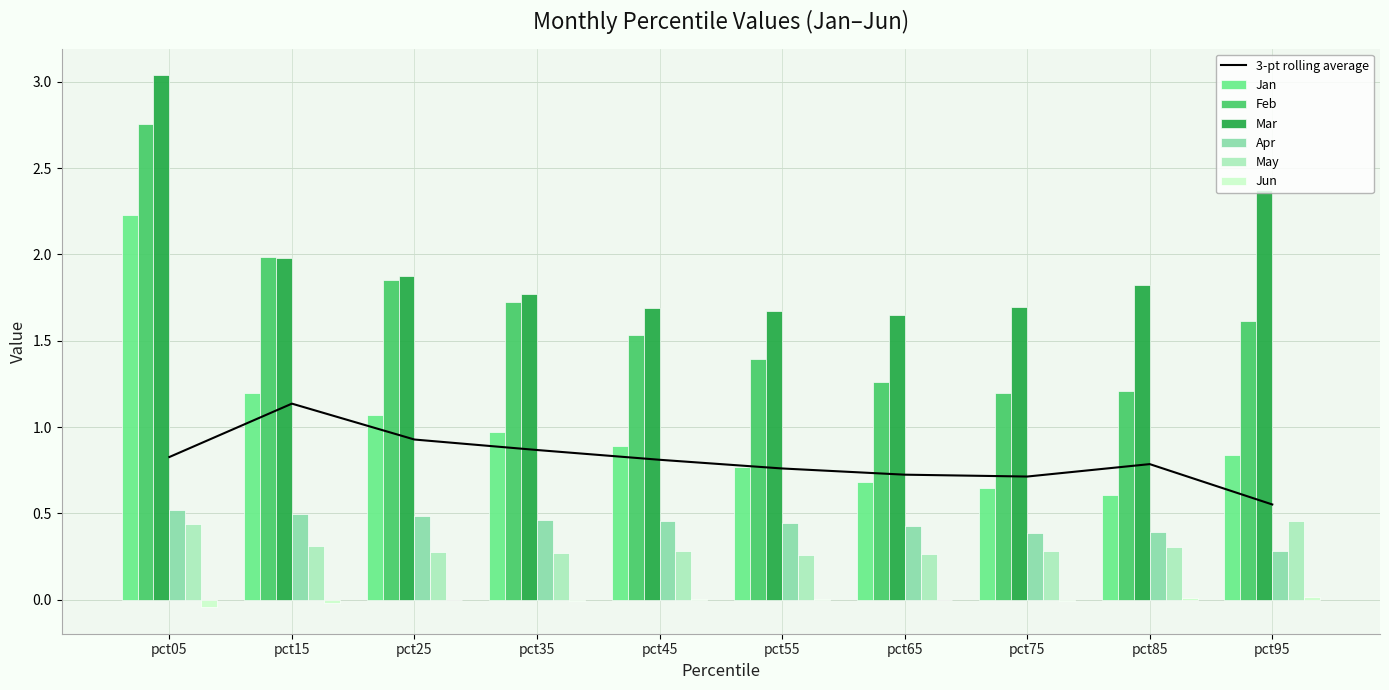

How many bars are there in each group?

6